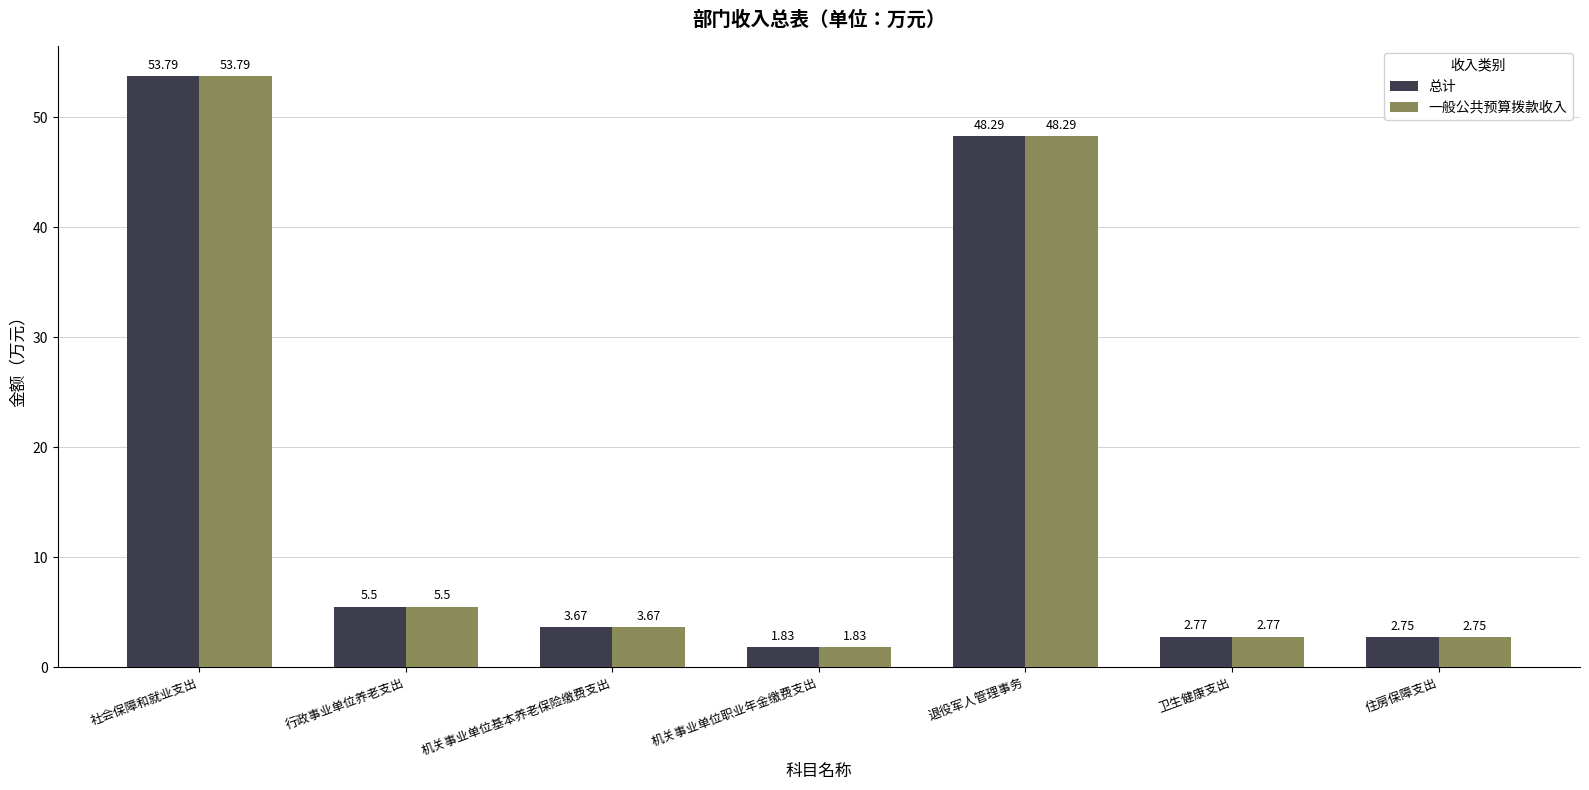

What is the greatest value displayed?

53.8